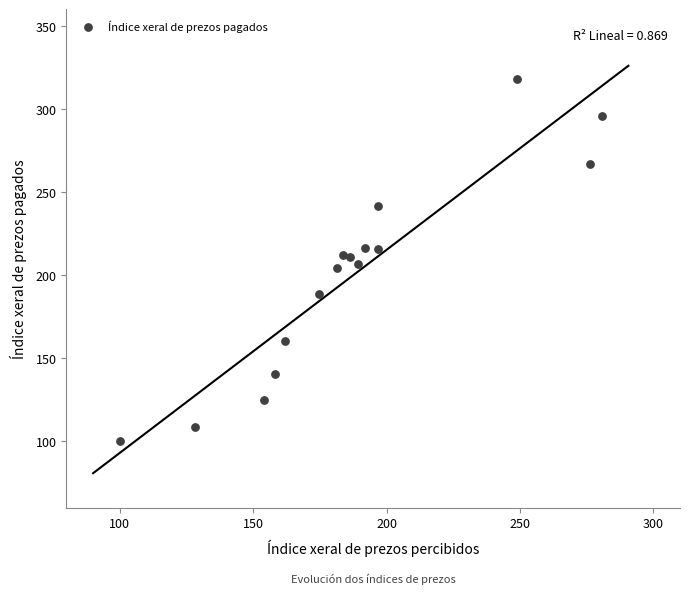

What is the range of Y values (max minus min)?

217.8